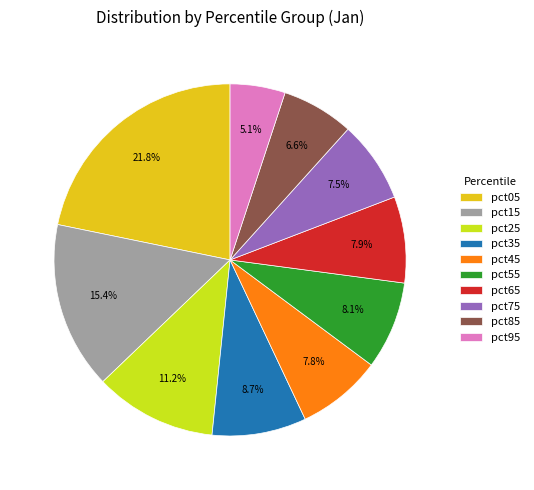

What is the ratio of the value at pct15 to the value at pct55?

1.9